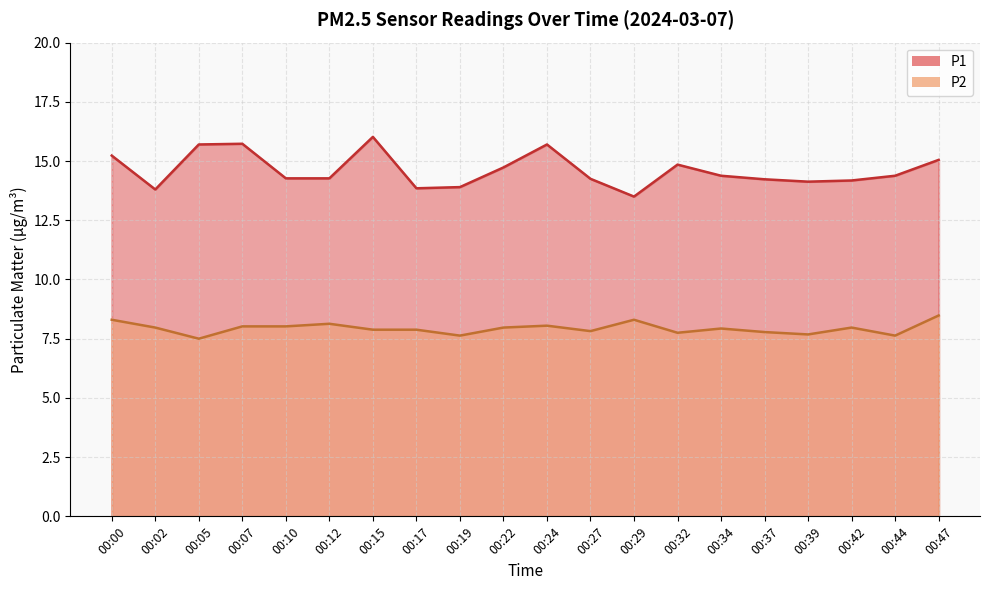

Rank the series at 00:10 from lowest to highest value.

P2, P1